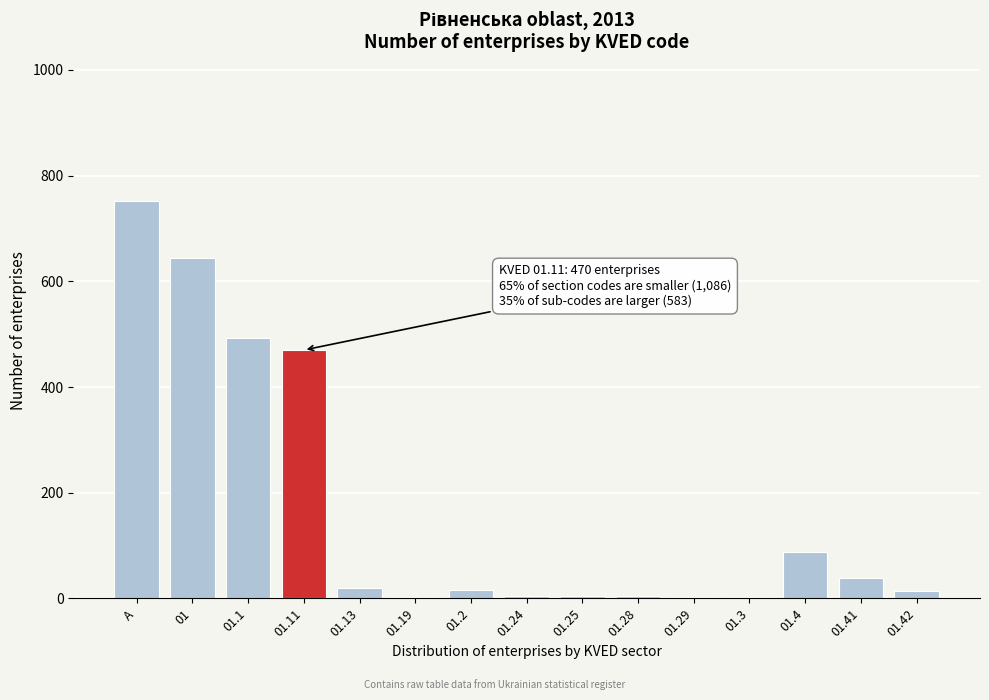

True or false: the data shows 1061 at A.

False